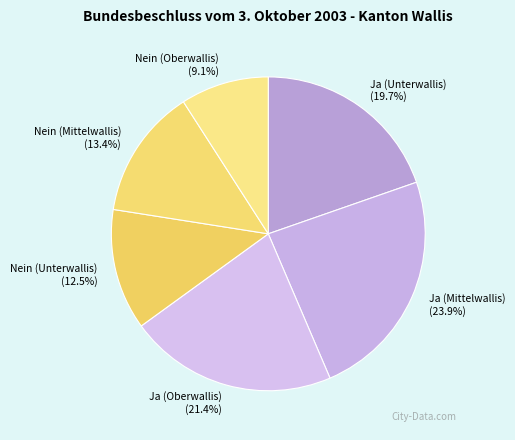

Do Nein (Oberwallis) and Nein (Unterwallis) together represent more than half of the pie?

No